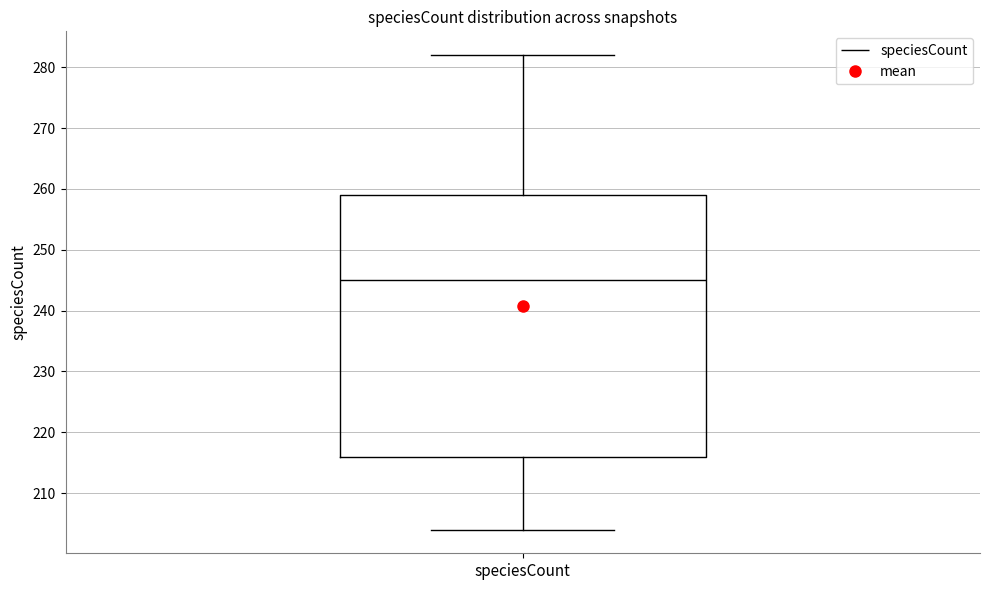

Where does the upper whisker of the box for speciesCount end on the y-axis? The values are not printed on the chart, so give them approximately, as read against the axis.

282